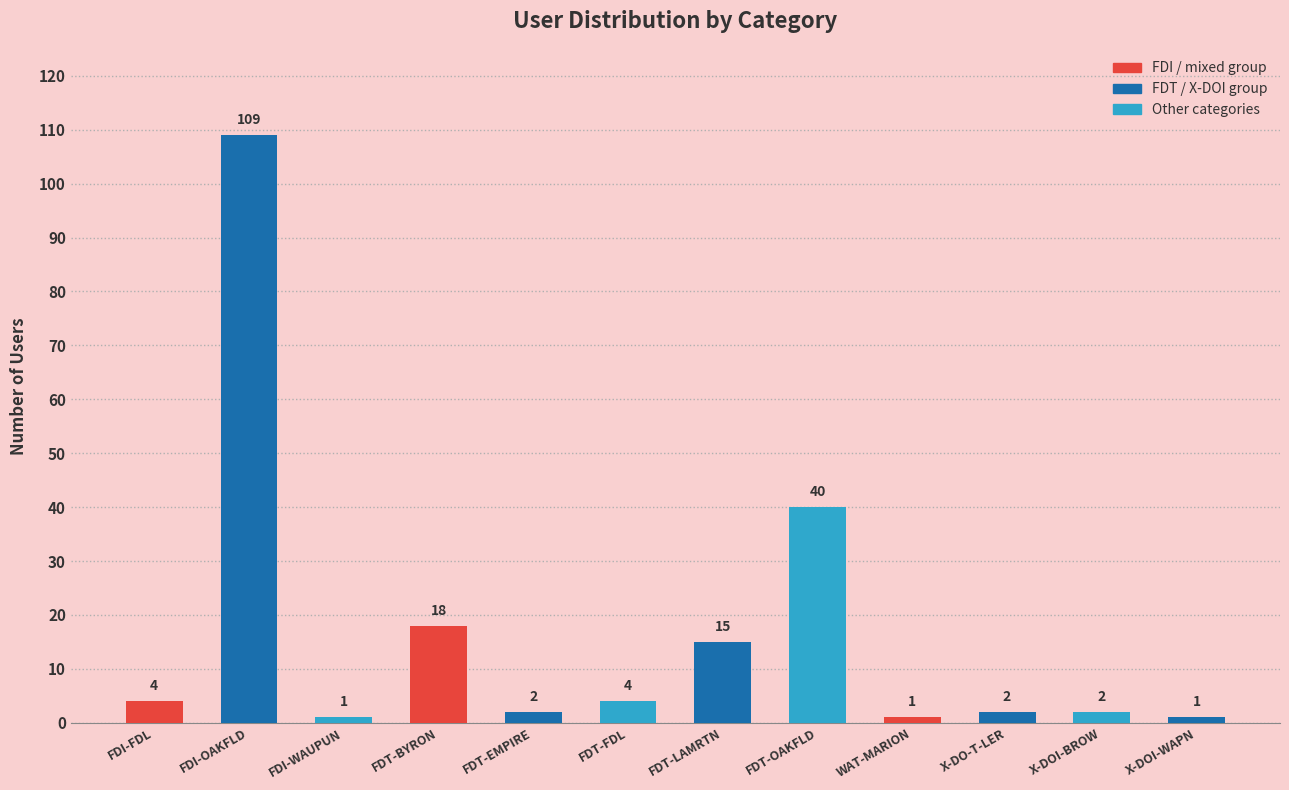

What is the label of the 1st bar from the left?

FDI-FDL